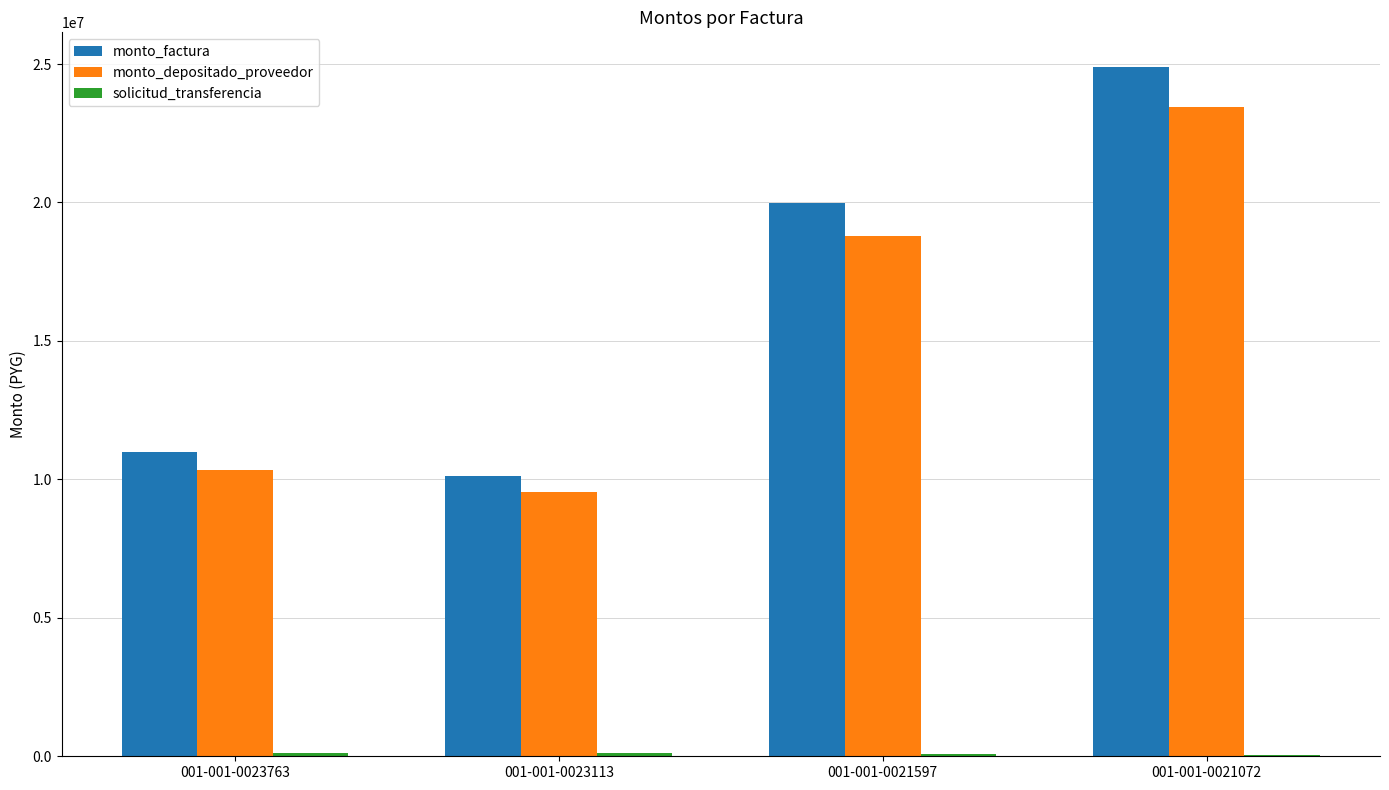

Which label corresponds to the largest value in the chart?

001-001-0021072